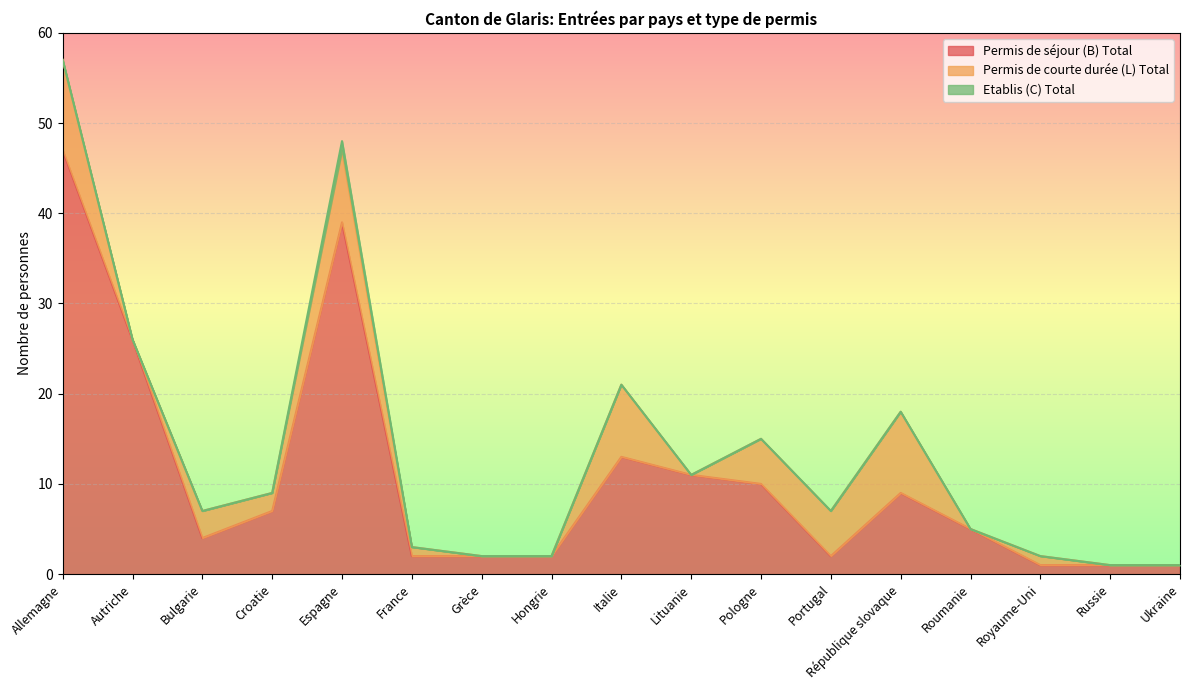

Reading right to left, what are all the values shown in this chart?

Permis de séjour (B) Total: 1	1	1	5	9	2	10	11	13	2	2	2	39	7	4	26	47
Permis de courte durée (L) Total: 0	0	1	0	9	5	5	0	8	0	0	1	8	2	3	0	10
Etablis (C) Total: 0	0	0	0	0	0	0	0	0	0	0	0	1	0	0	0	0